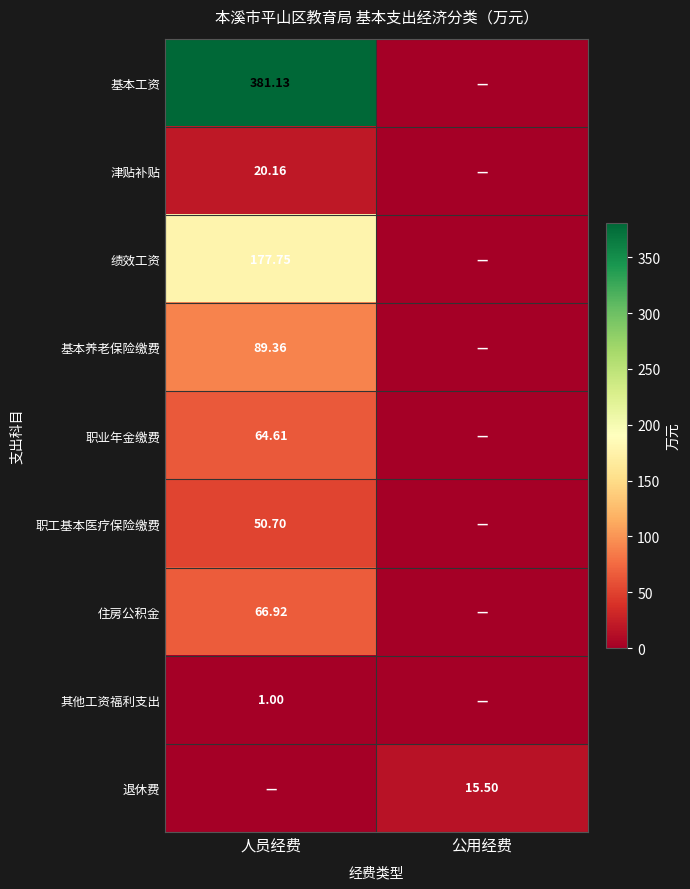

Which has a higher value, 公用经费 or 人员经费?

人员经费